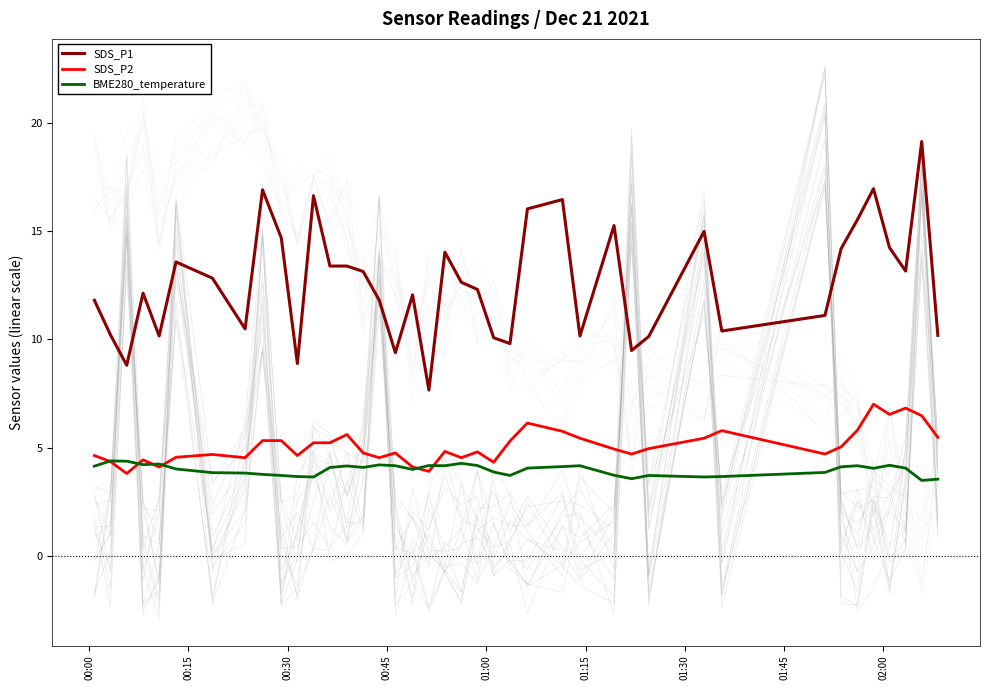

True or false: BME280_temperature and SDS_P1 intersect in this chart.

False